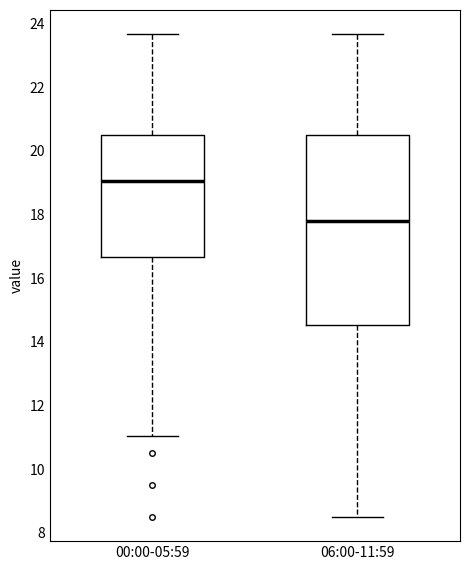

Where does the upper whisker of the box for 00:00-05:59 end on the y-axis? The values are not printed on the chart, so give them approximately, as read against the axis.

23.6